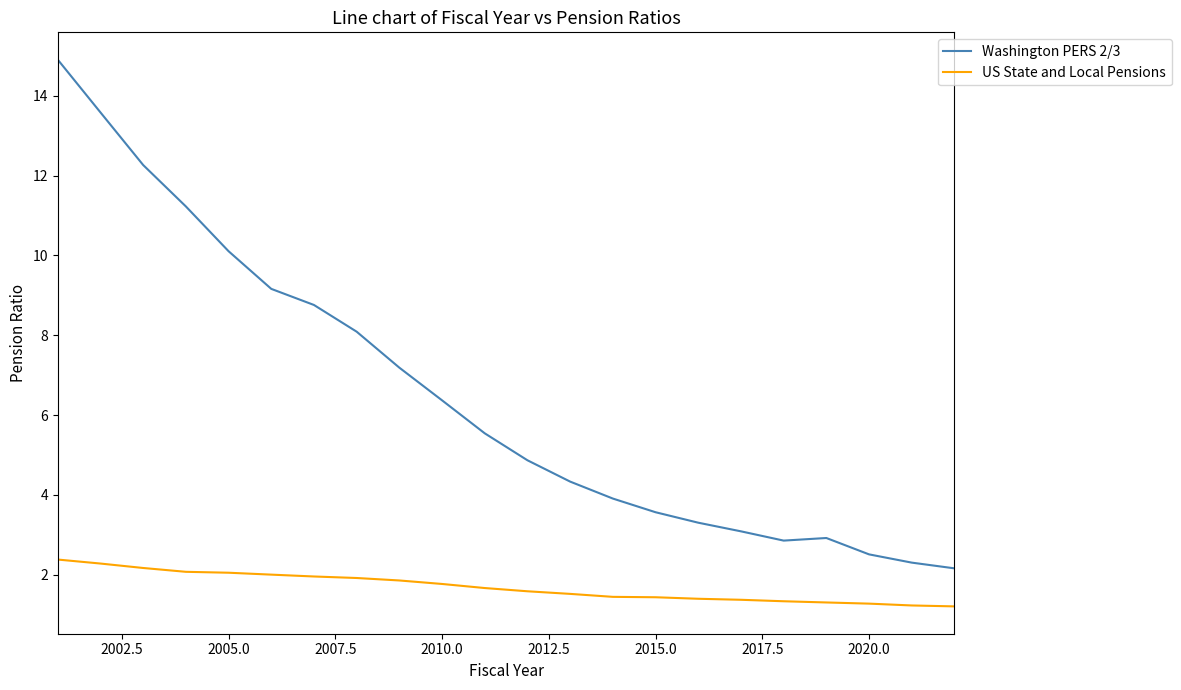

What is the smallest value displayed?

1.2